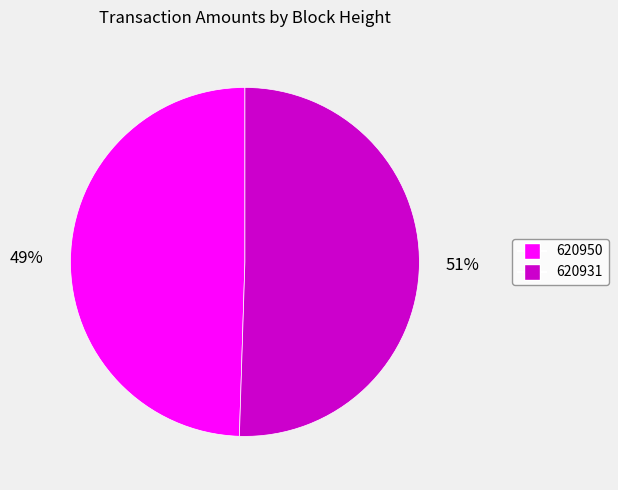

How many slices are in this pie chart?

2